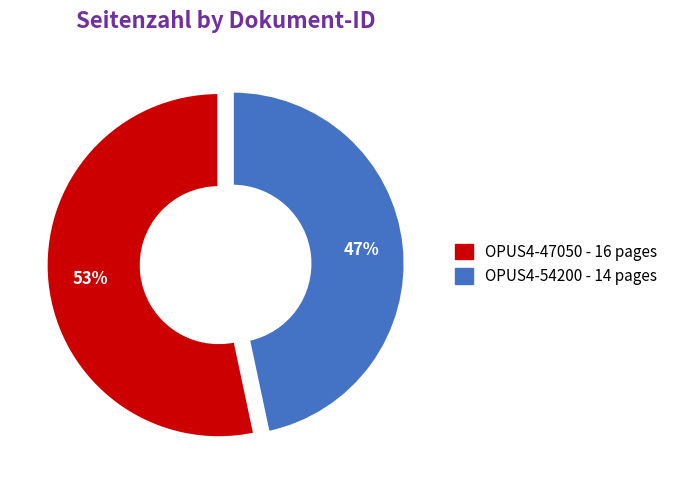

Approximately how many times larger is the value at OPUS4-54200 compared to OPUS4-47050?

0.9